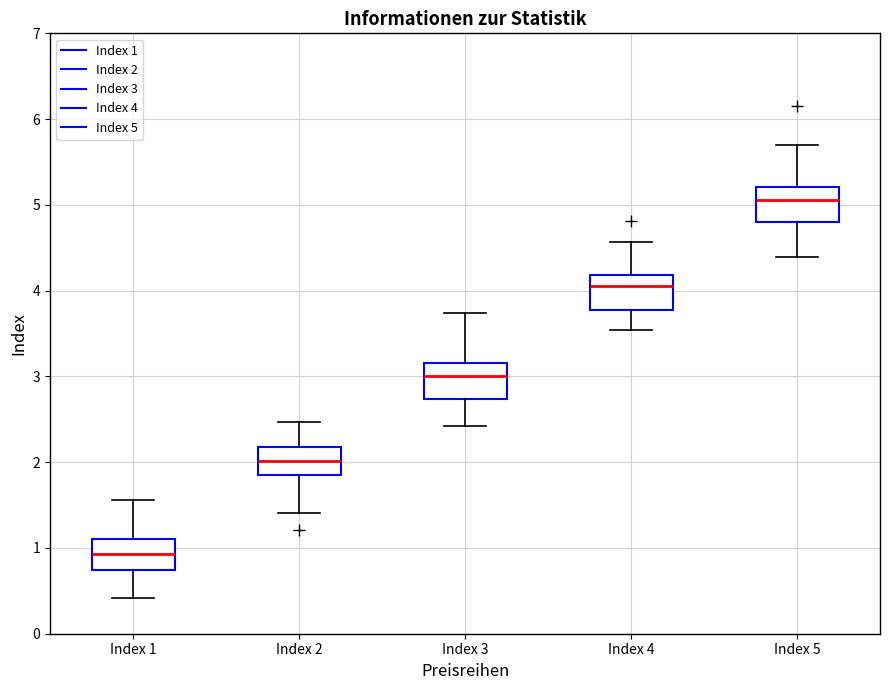

Reading left to right, transcribe this box plot: for each box, give where its median line is, the range the box spans, and where its two whiskers end, as read against the y-axis. The values are not printed on the chart, so give them approximately, as read against the axis.

Index 1: median 0.9, box 0.7 to 1.1, whiskers 0.4 to 1.6
Index 2: median 2.0, box 1.9 to 2.2, whiskers 1.4 to 2.5
Index 3: median 3.0, box 2.7 to 3.2, whiskers 2.4 to 3.7
Index 4: median 4.1, box 3.8 to 4.2, whiskers 3.5 to 4.6
Index 5: median 5.1, box 4.8 to 5.2, whiskers 4.4 to 5.7